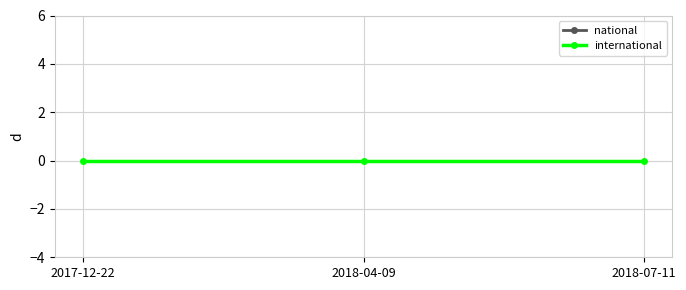

Which has a higher value, 2018-04-09 or 2018-07-11?

2018-04-09